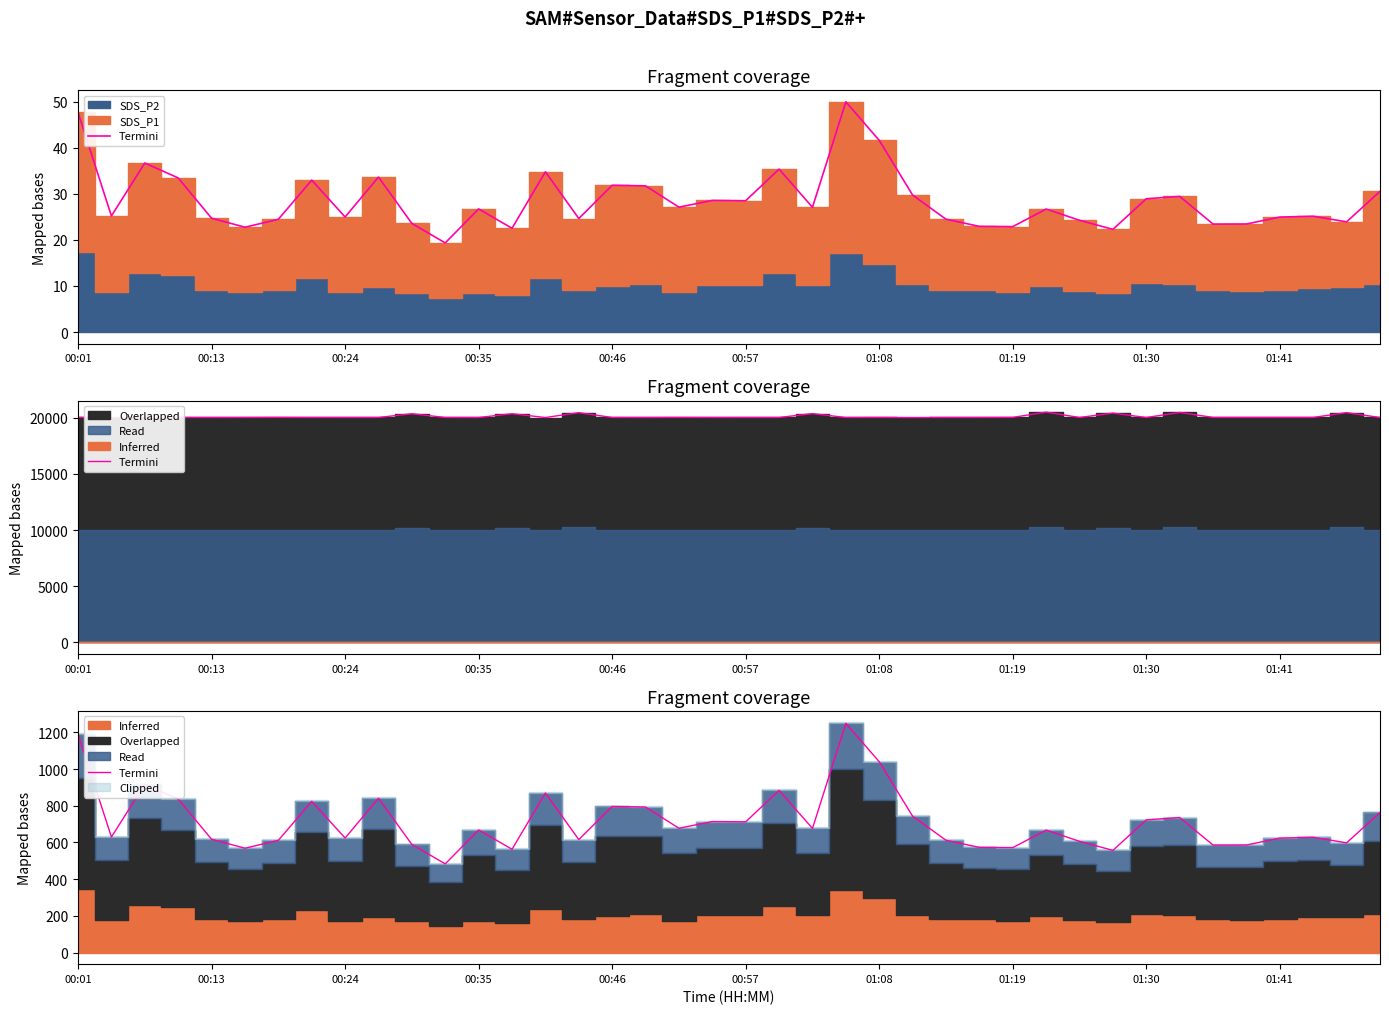

What is the sum of all values?

28566.8